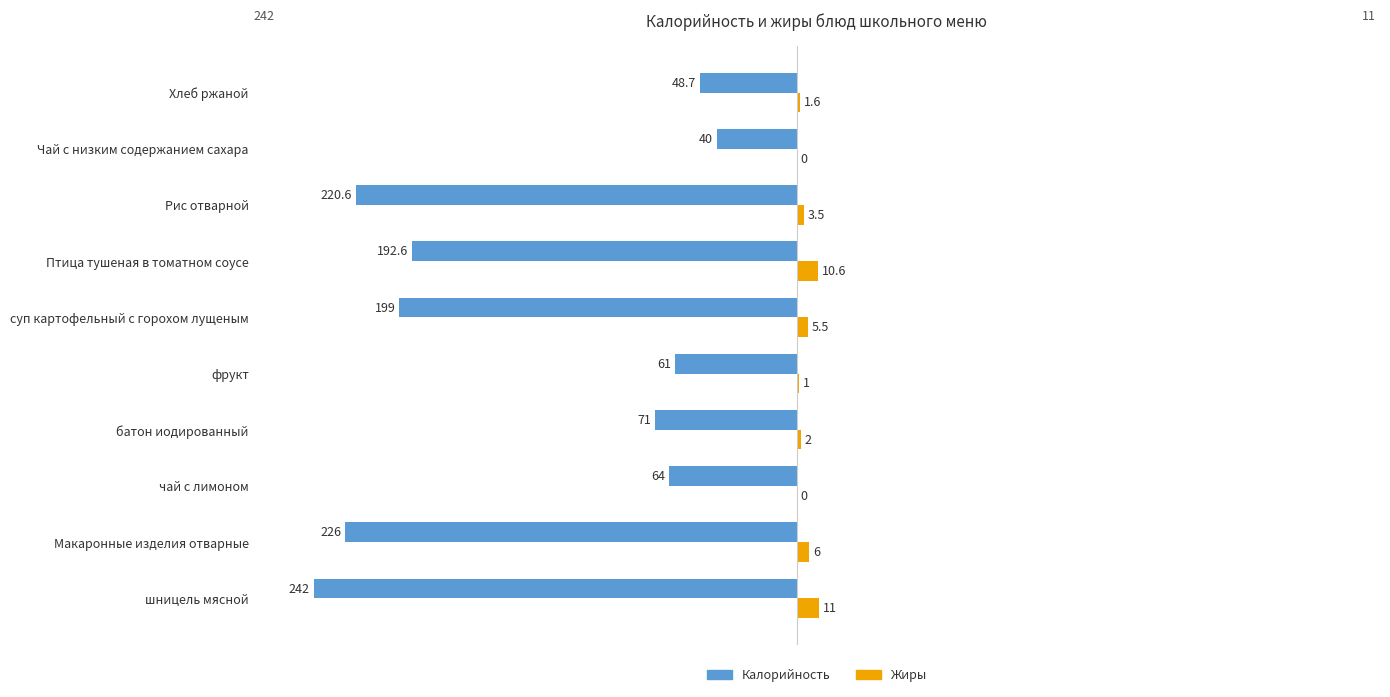

Between Макаронные изделия отварные and фрукт, which series saw the biggest shift?

Калорийность